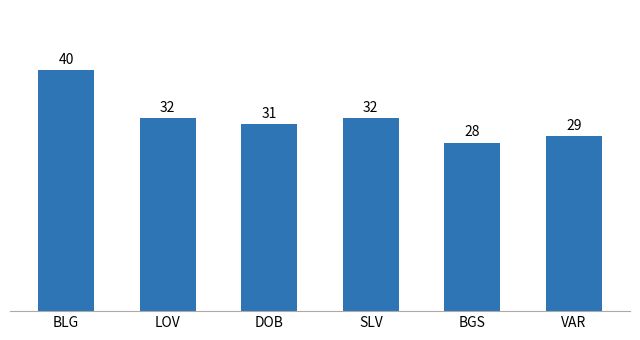

What is the value of the 2nd bar from the left?

32